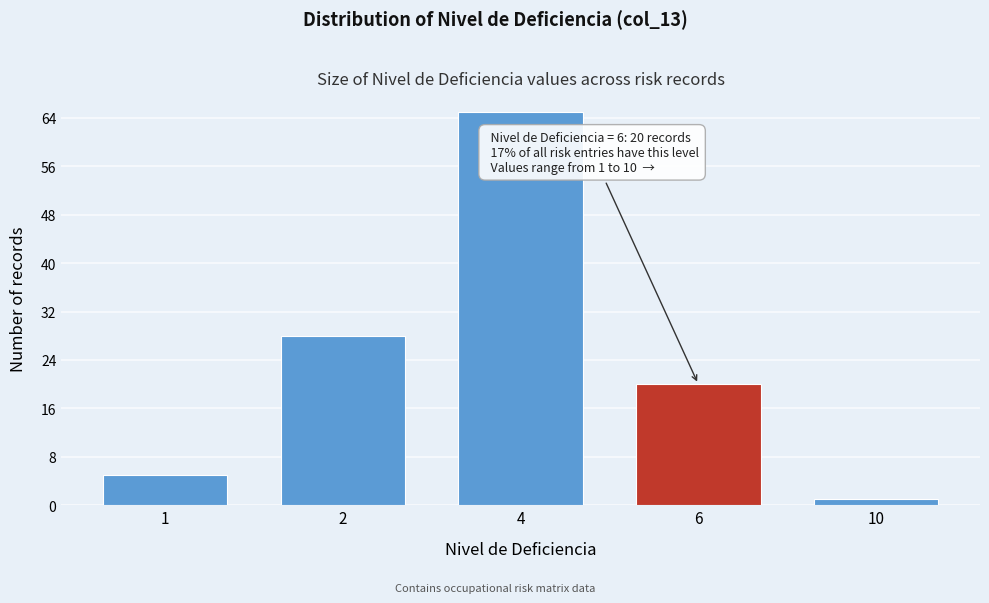

Reading left to right, list all the values displayed in this chart.

1=5	2=28	4=65	6=20	10=1